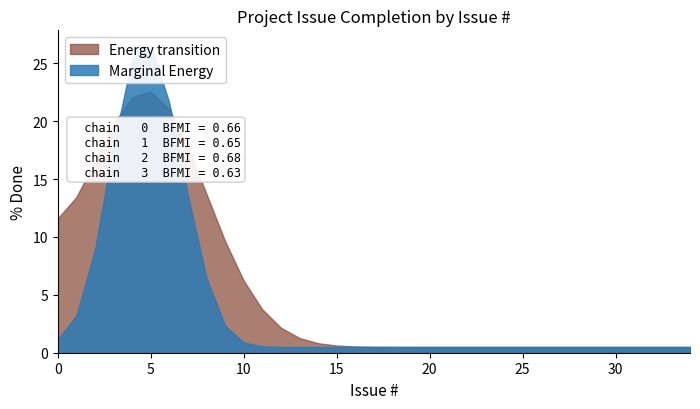

True or false: there are more than 1 points higher than both neighbors.

True